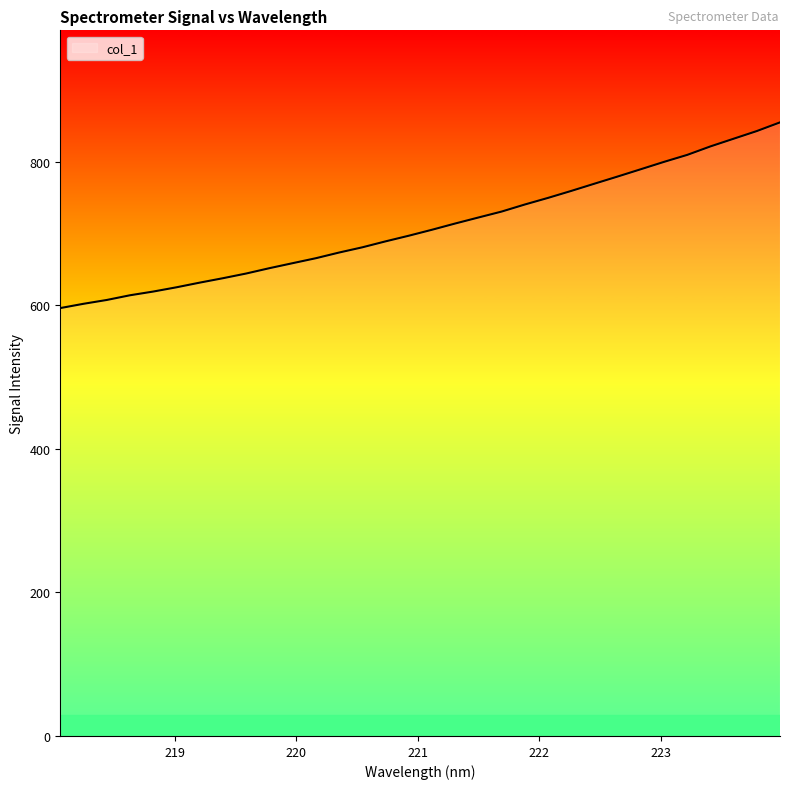

What is the greatest value displayed?

854.7